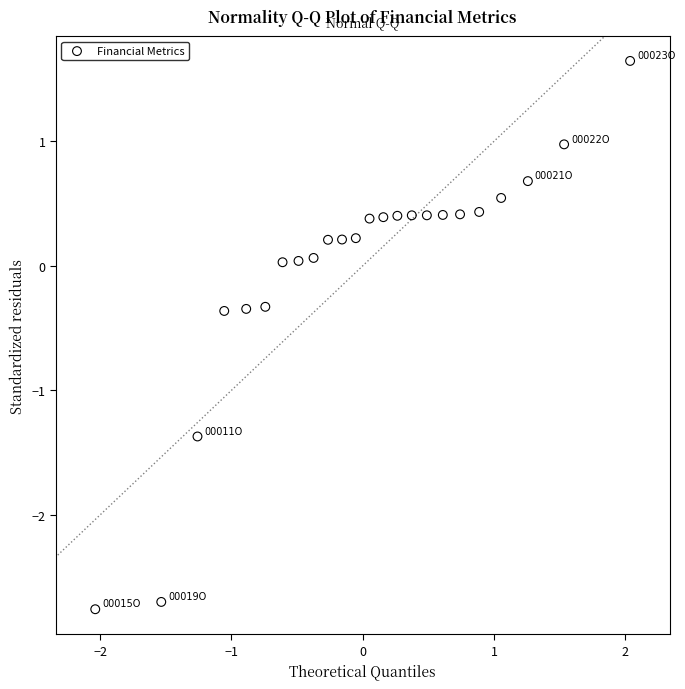

What is the range of X values (max minus min)?

4.1